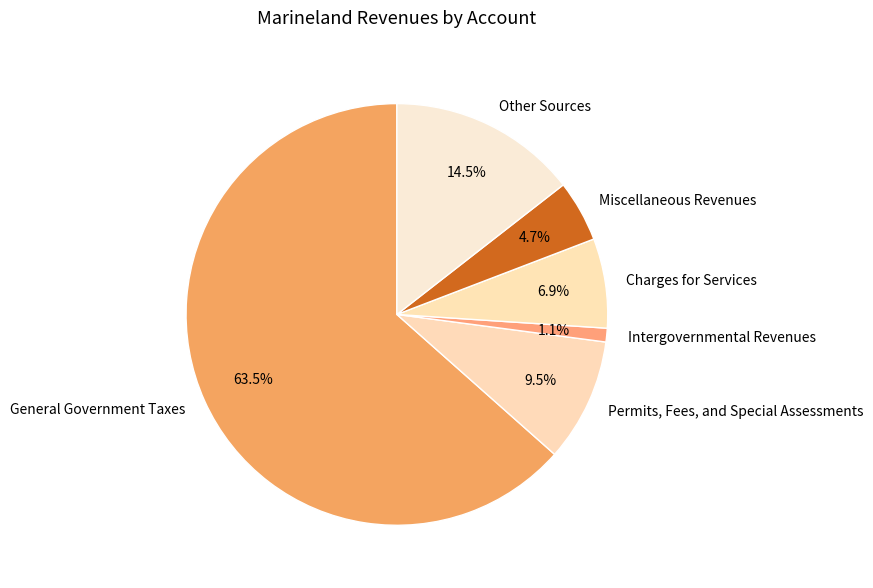

Which category has the smallest portion of the pie?

Intergovernmental Revenues